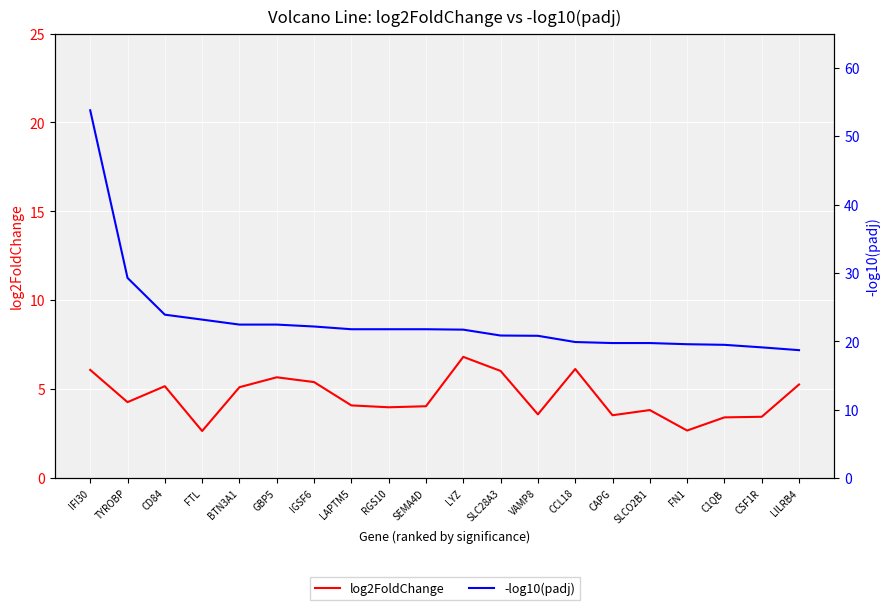

At which category is the sum across all series the highest?

IFI30